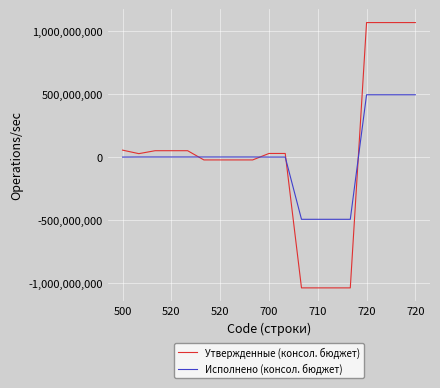

What is the difference between the second highest and second lowest values in the Исполнено (консол. бюджет) series?

988833420.3